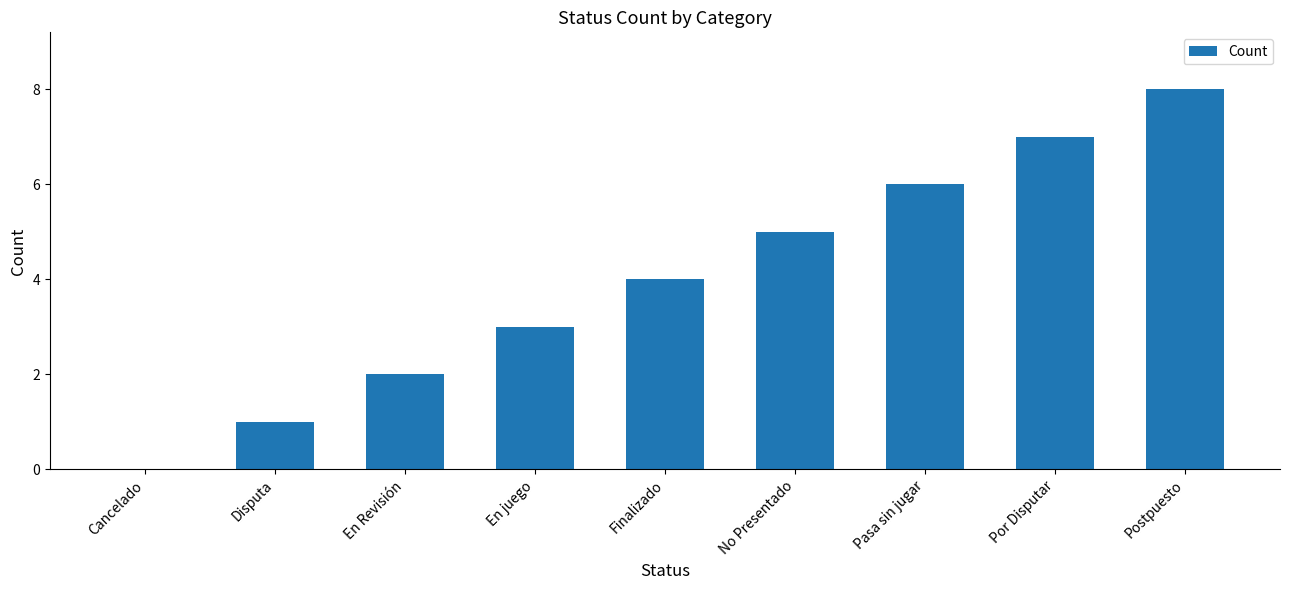

What is the change in value from En Revisión to Postpuesto?

+6